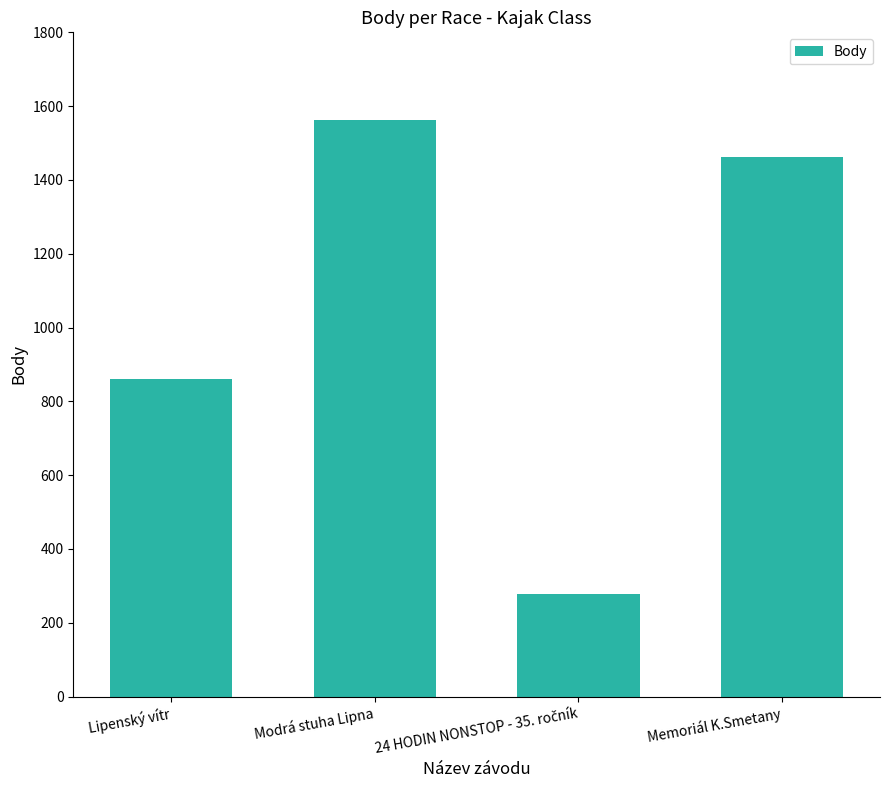

What is the average value?

1041